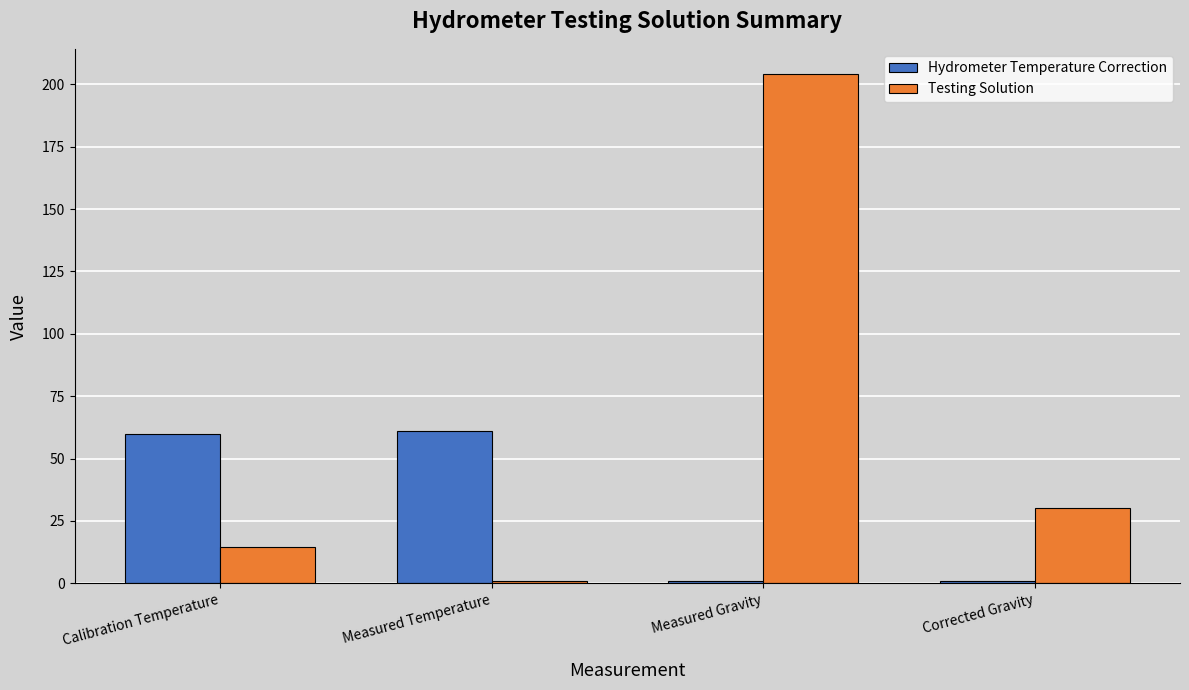

The value of Testing Solution at Corrected Gravity is 17.9. True or false?

False